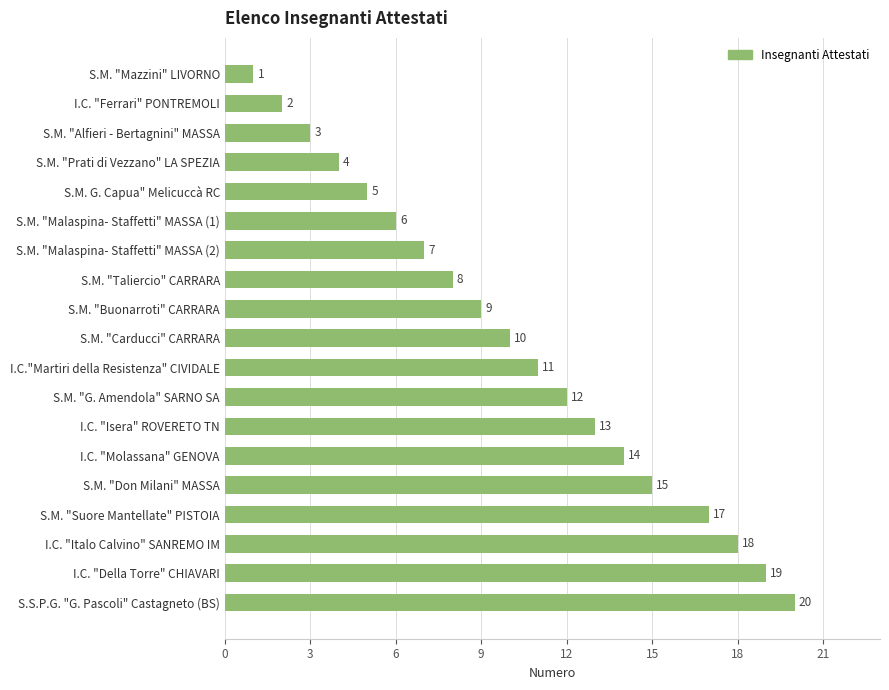

Rank the categories by value from lowest to highest.

S.M. "Mazzini" LIVORNO, I.C. "Ferrari" PONTREMOLI, S.M. "Alfieri - Bertagnini" MASSA, S.M. "Prati di Vezzano" LA SPEZIA, S.M. G. Capua" Melicuccà RC, S.M. "Malaspina- Staffetti" MASSA (1), S.M. "Malaspina- Staffetti" MASSA (2), S.M. "Taliercio" CARRARA, S.M. "Buonarroti" CARRARA, S.M. "Carducci" CARRARA, I.C."Martiri della Resistenza" CIVIDALE, S.M. "G. Amendola" SARNO SA, I.C. "Isera" ROVERETO TN, I.C. "Molassana" GENOVA, S.M. "Don Milani" MASSA, S.M. "Suore Mantellate" PISTOIA, I.C. "Italo Calvino" SANREMO IM, I.C. "Della Torre" CHIAVARI, S.S.P.G. "G. Pascoli" Castagneto (BS)